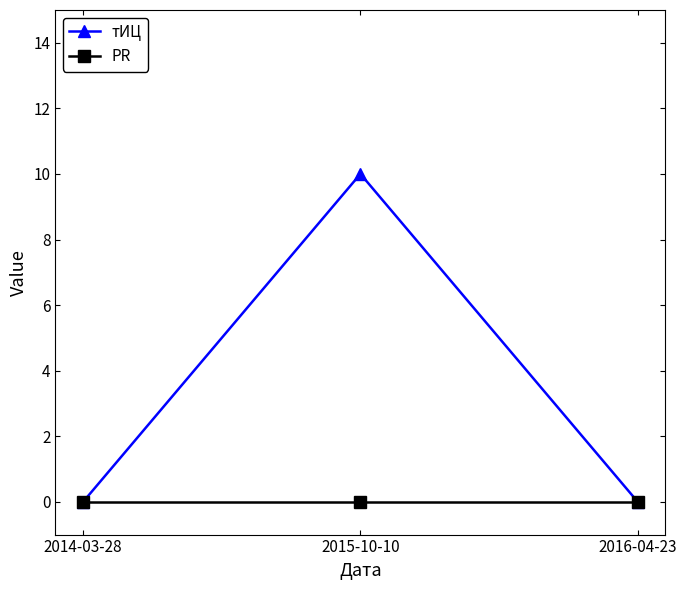

Which category has the highest value across all series?

2015-10-10